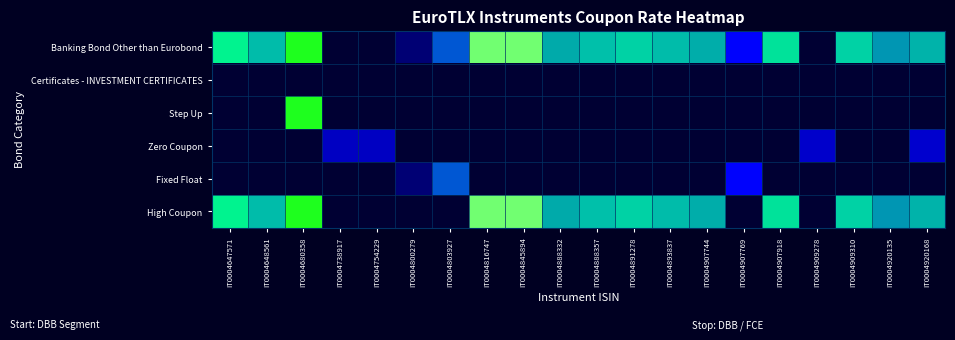

How many data points does each series have?

20